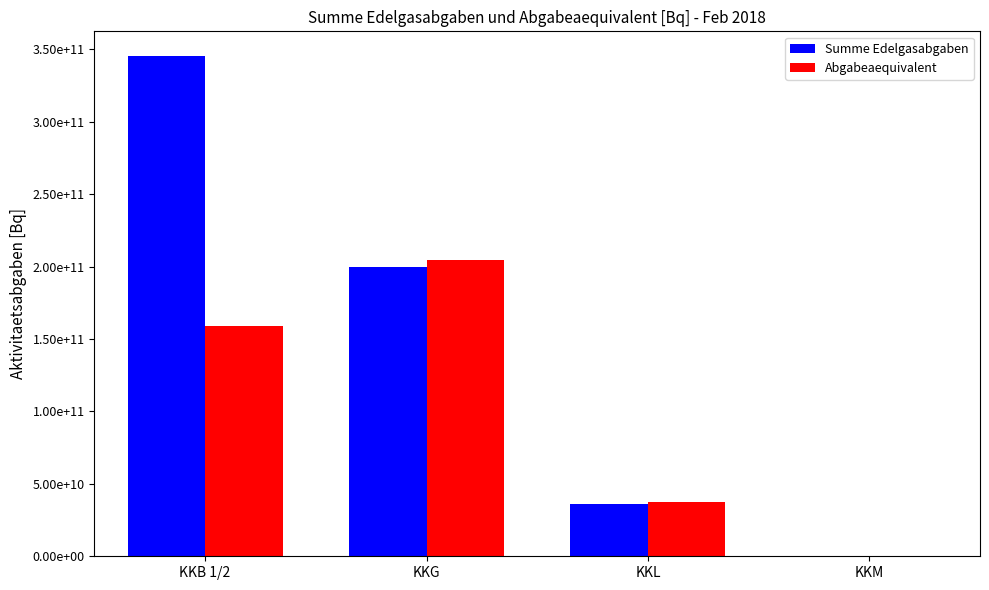

Are the bars grouped side by side (vs. stacked)?

Yes